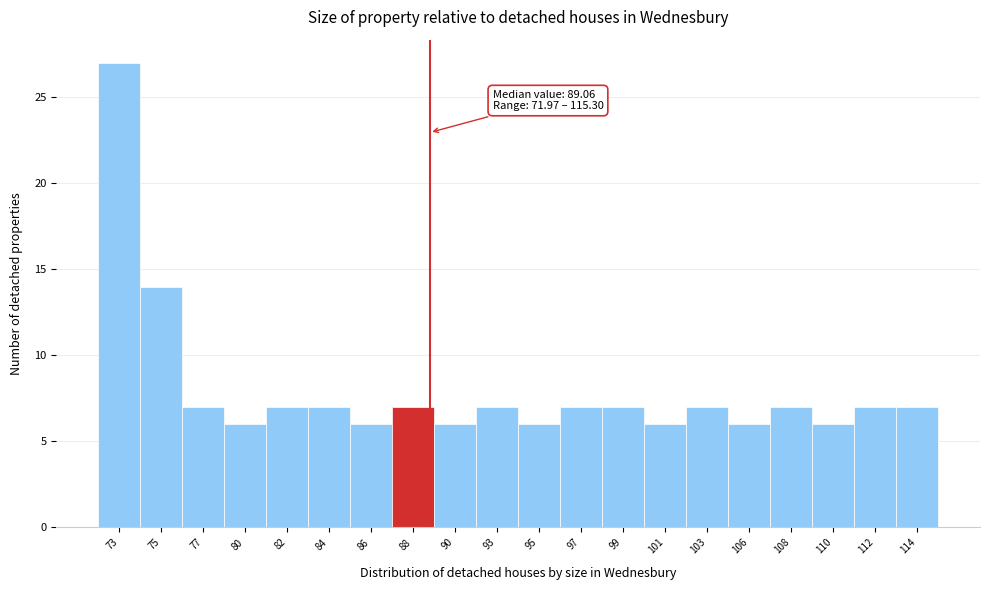

Which range on the x-axis has the tallest bar?

72.0 to 74.0